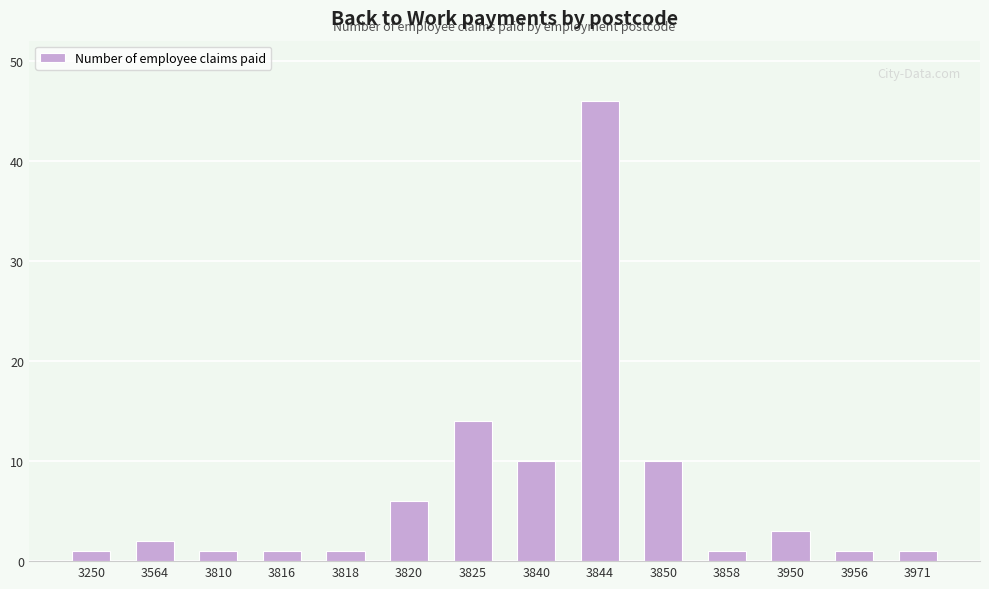

Read the value at 3844, to the nearest 10.

50